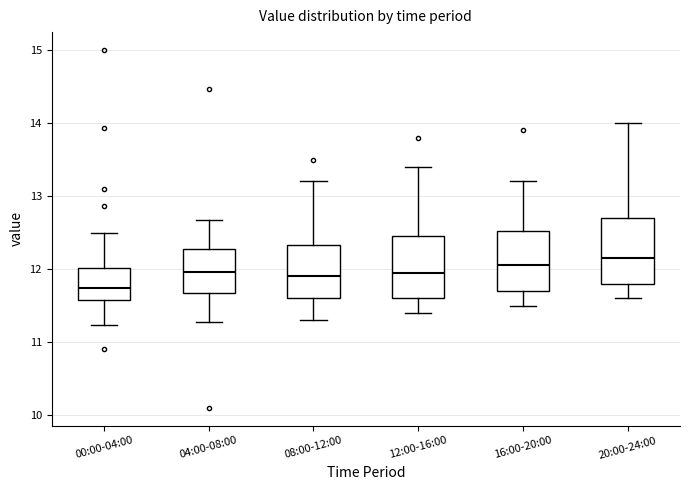

Which box has the lowest median line?

00:00-04:00